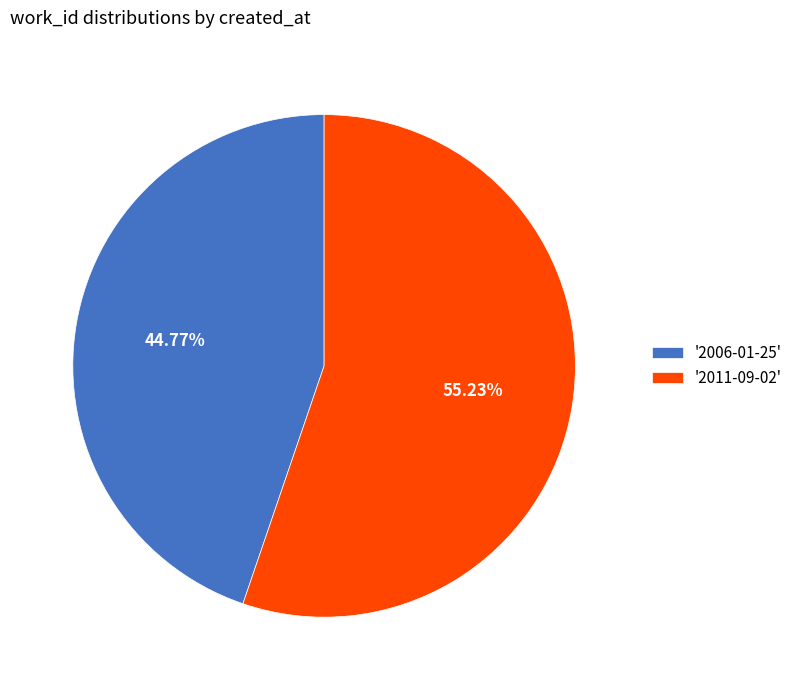

Combined, do '2006-01-25' and '2011-09-02' account for over 50%?

Yes